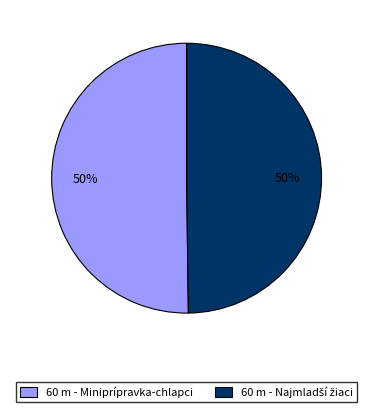

How many slices are in this pie chart?

2